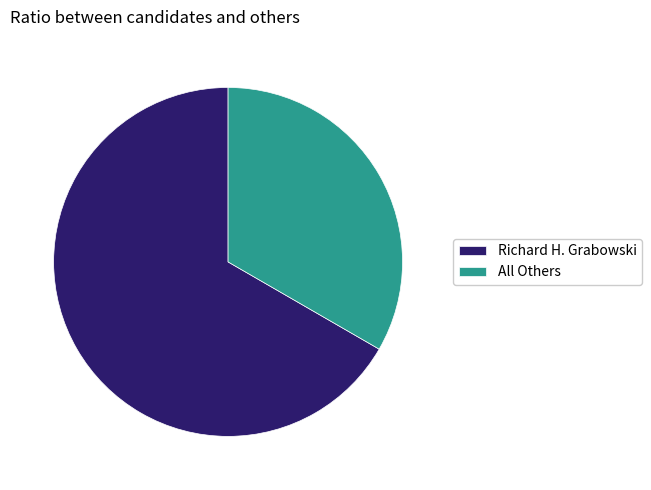

Combined, do All Others and Richard H. Grabowski account for over 50%?

Yes